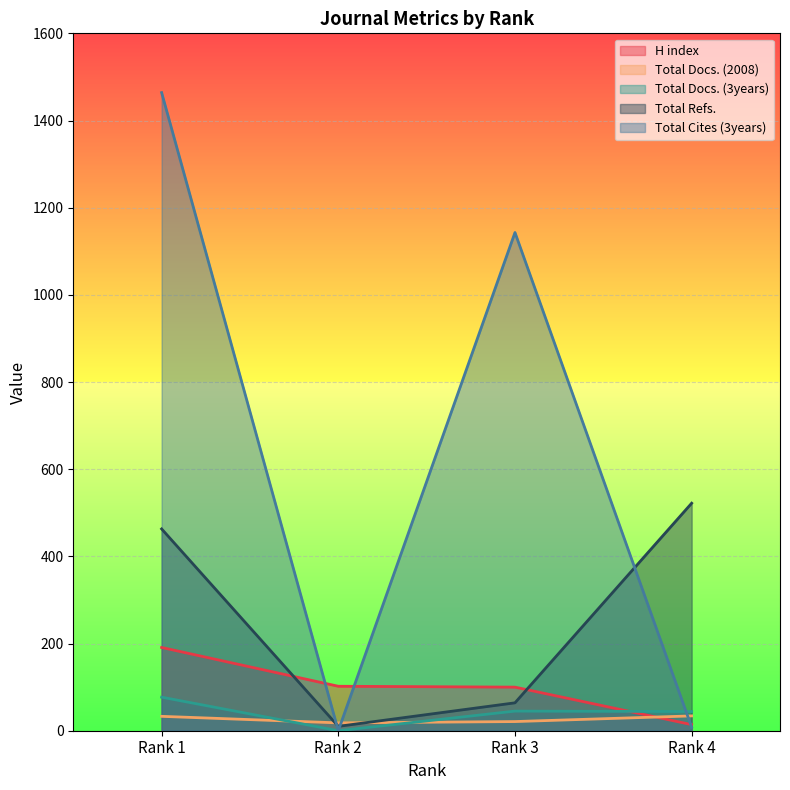

At which category does the chart reach its peak across all series?

Rank 1